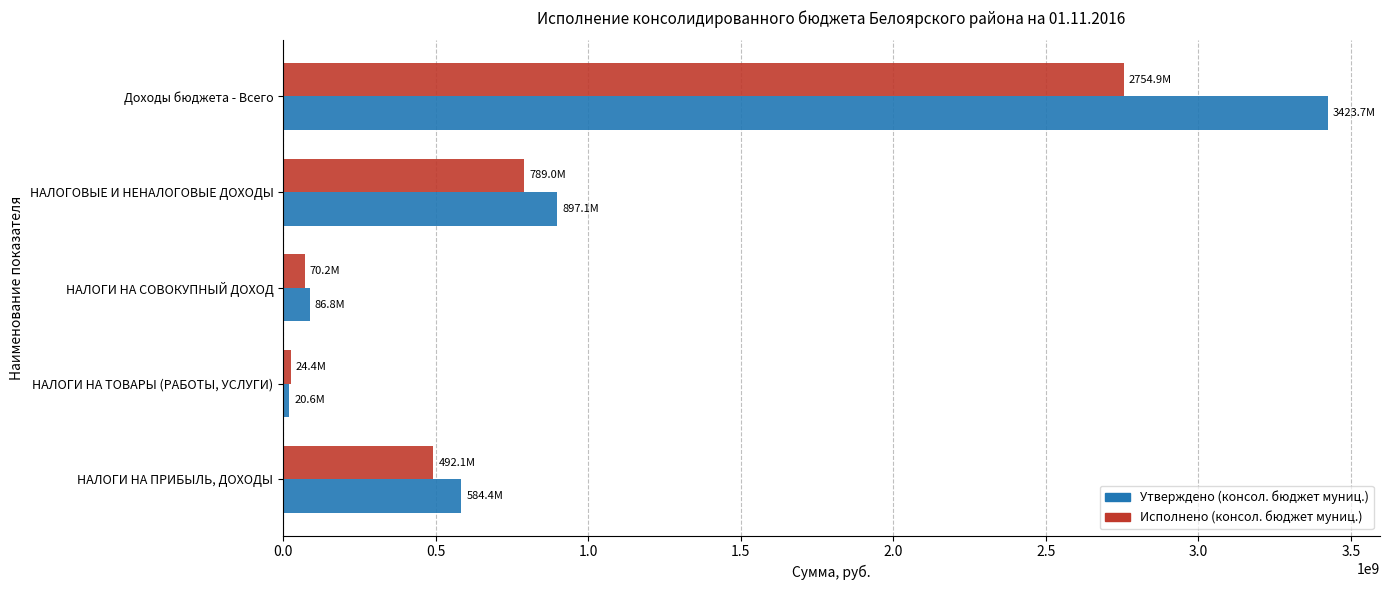

True or false: Исполнено (консол. бюджет муниц.) has a value of 789002449.1 at НАЛОГОВЫЕ И НЕНАЛОГОВЫЕ ДОХОДЫ.

True